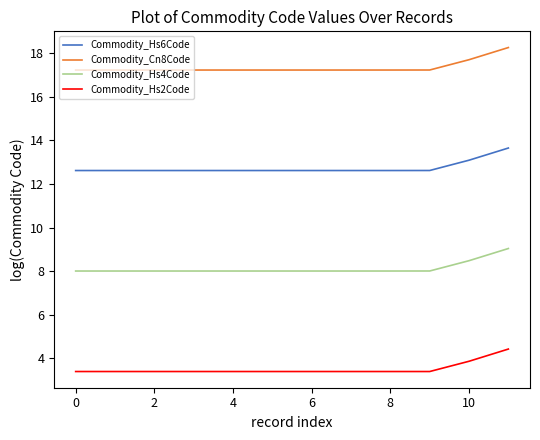

What is the lowest value of the Commodity_Hs6Code series?

12.6